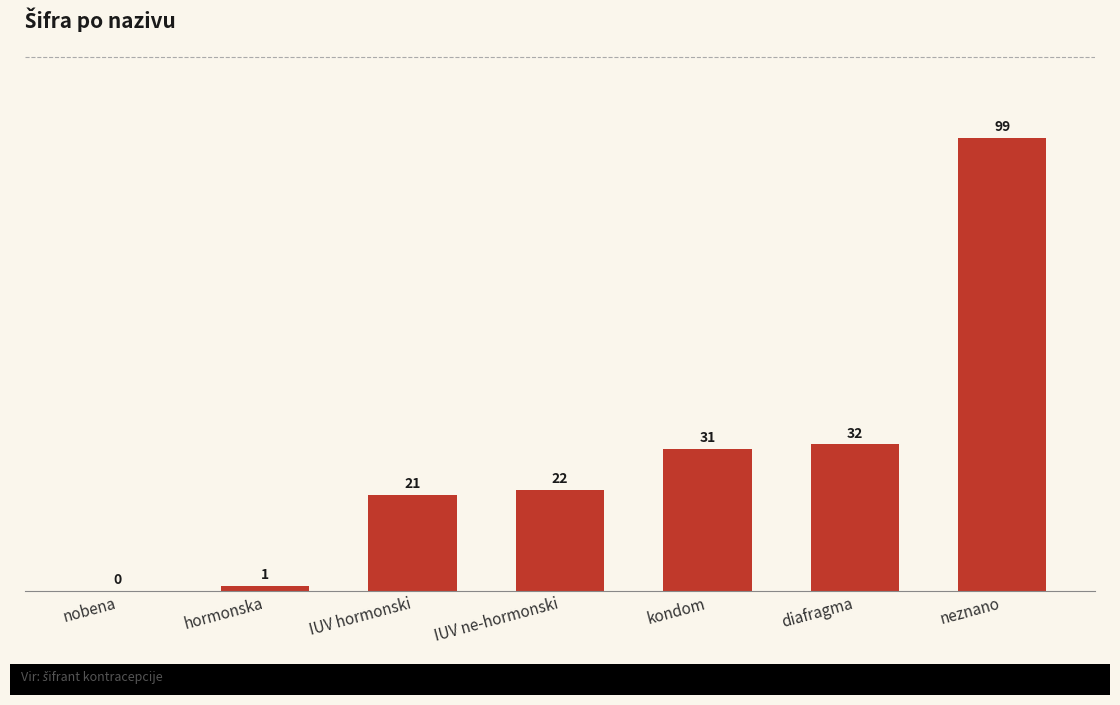

The value at IUV ne-hormonski is 37. True or false?

False